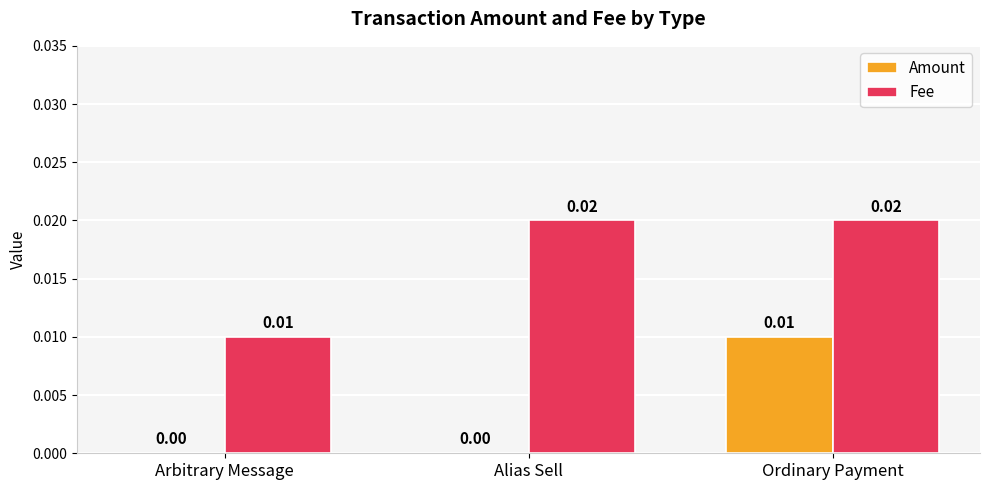

What are all the series names shown in the legend?

Amount, Fee